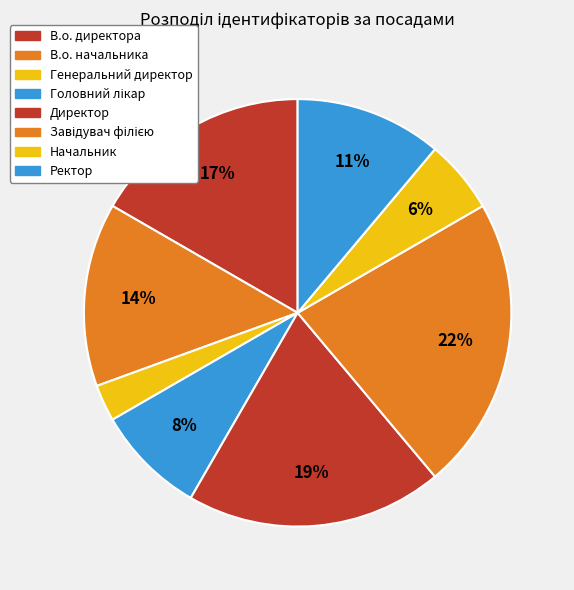

How many segments does this pie chart have?

8